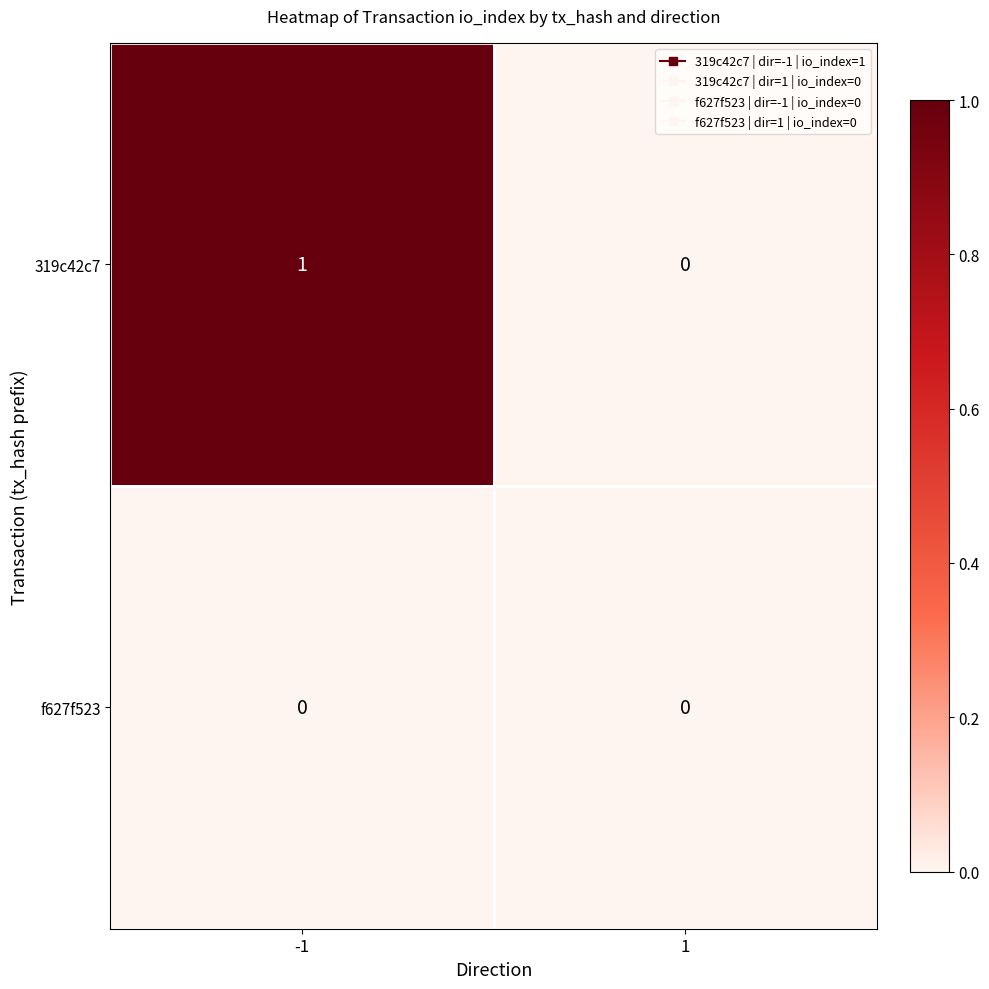

At which category is the sum across all series the highest?

-1